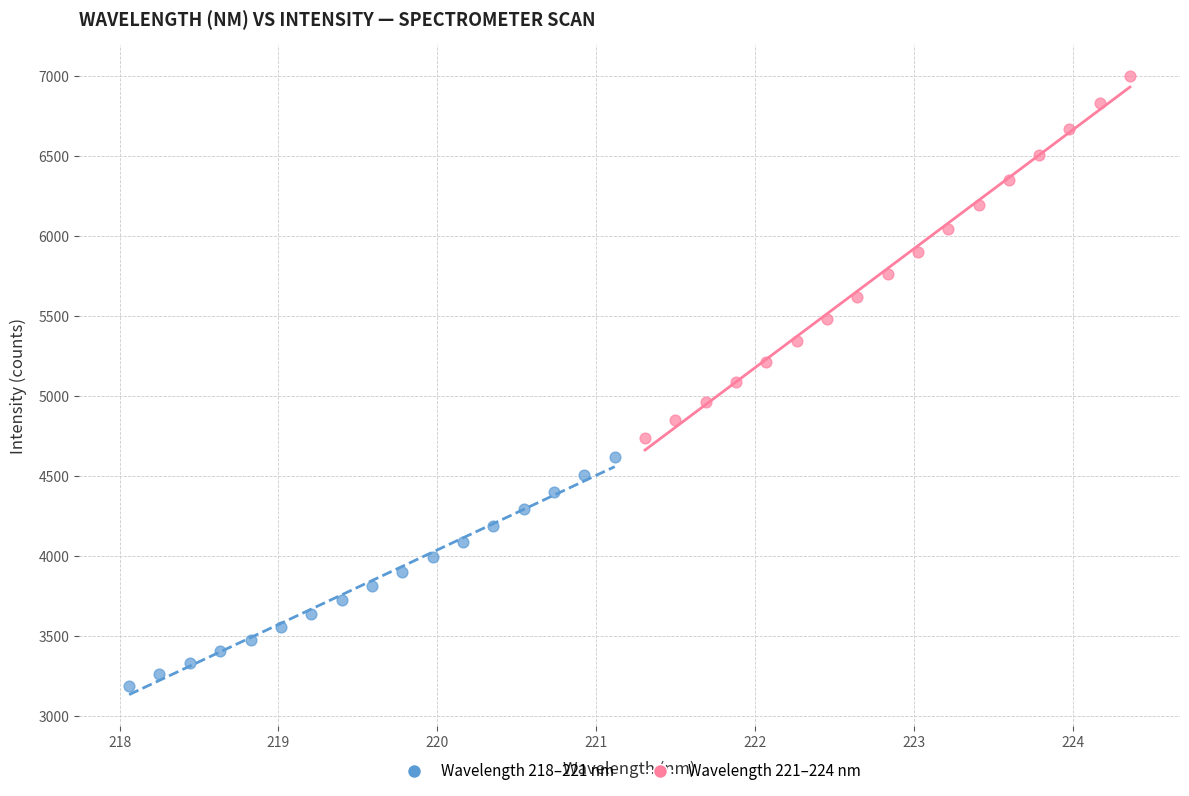

Which series has the widest spread of Y values?

Wavelength 221–224 nm